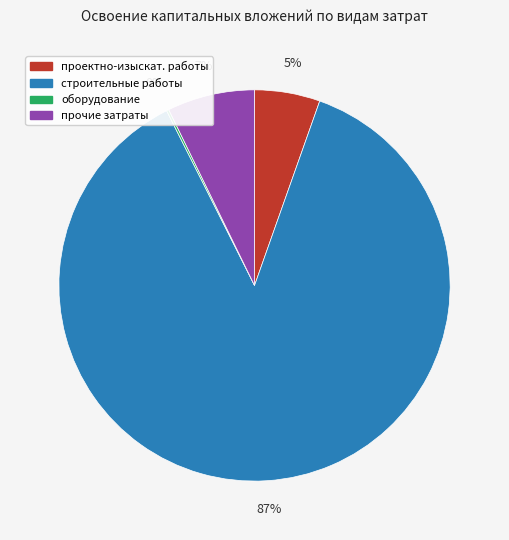

Is there a majority slice in this chart?

Yes